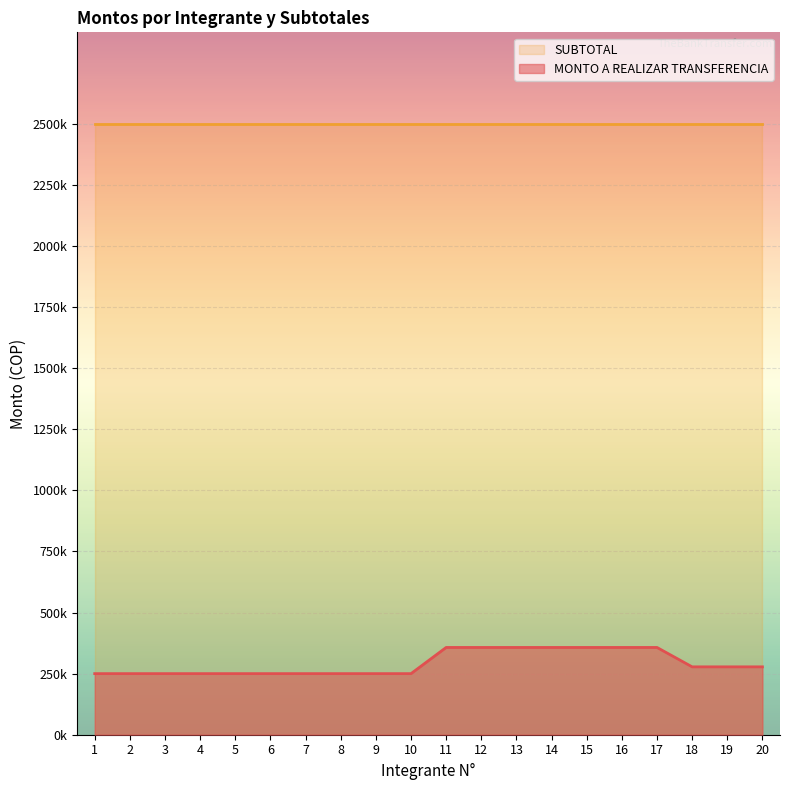

Reading left to right, extract all data points from this chart.

1=250000.0	2=250000.0	3=250000.0	4=250000.0	5=250000.0	6=250000.0	7=250000.0	8=250000.0	9=250000.0	10=250000.0	11=357142.9	12=357142.9	13=357142.9	14=357142.9	15=357142.9	16=357142.9	17=357142.9	18=277777.8	19=277777.8	20=277777.8